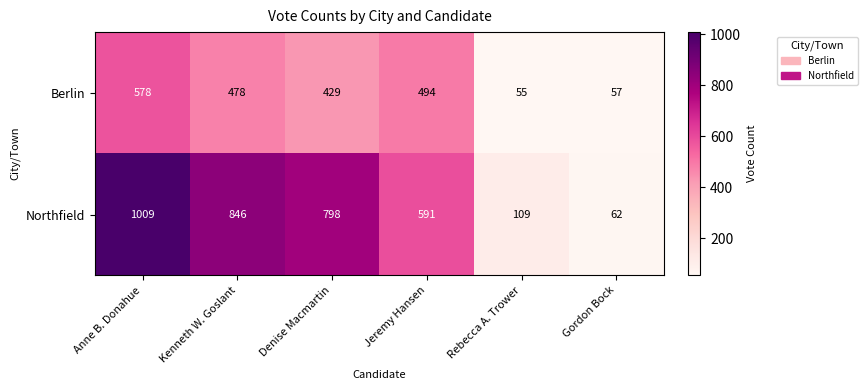

What is the difference between the maximum and minimum values in the Northfield series?

947